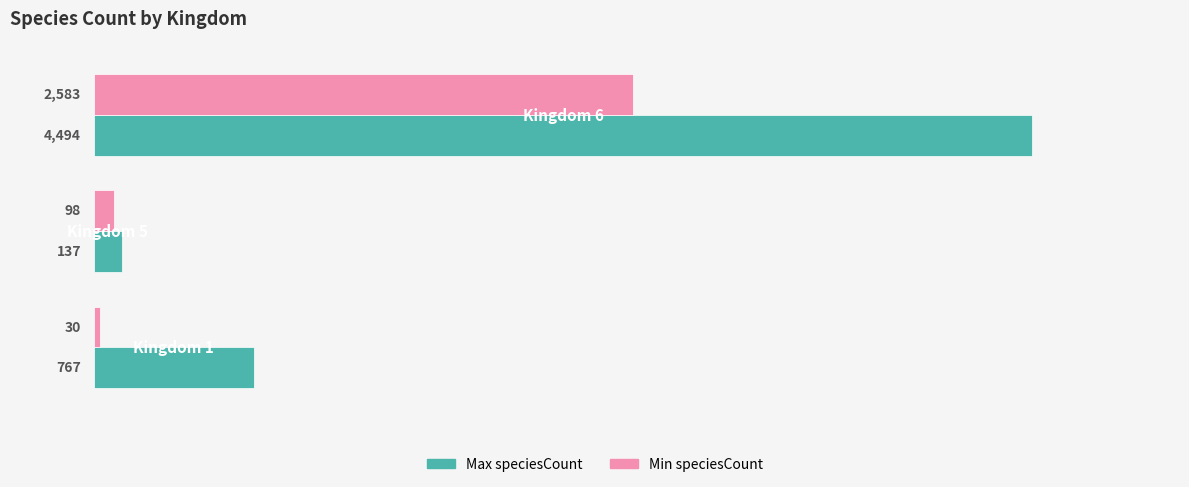

Which series has the largest total across all categories?

Max speciesCount